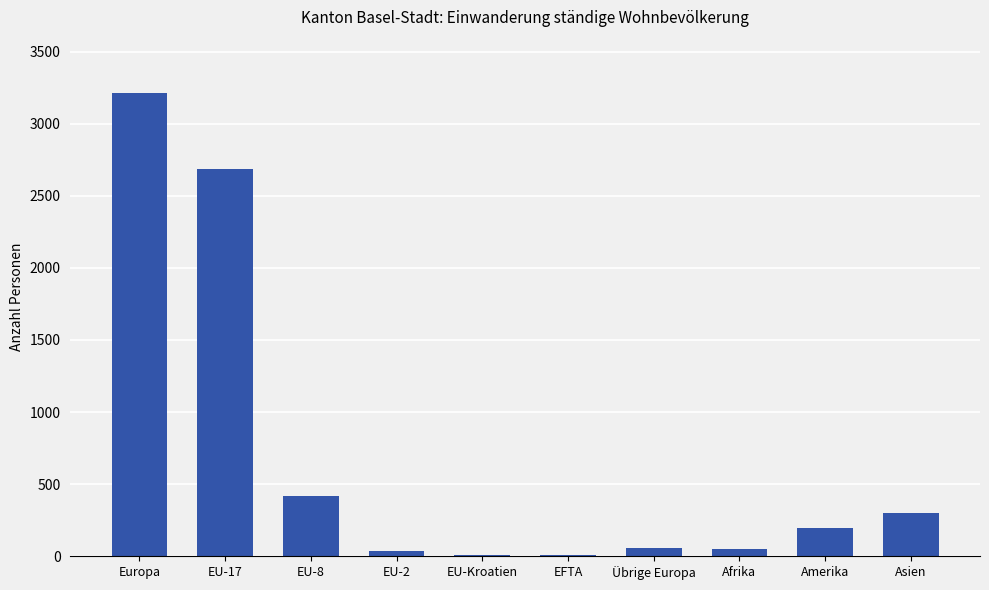

What is the change in value from EU-8 to Amerika?

-226